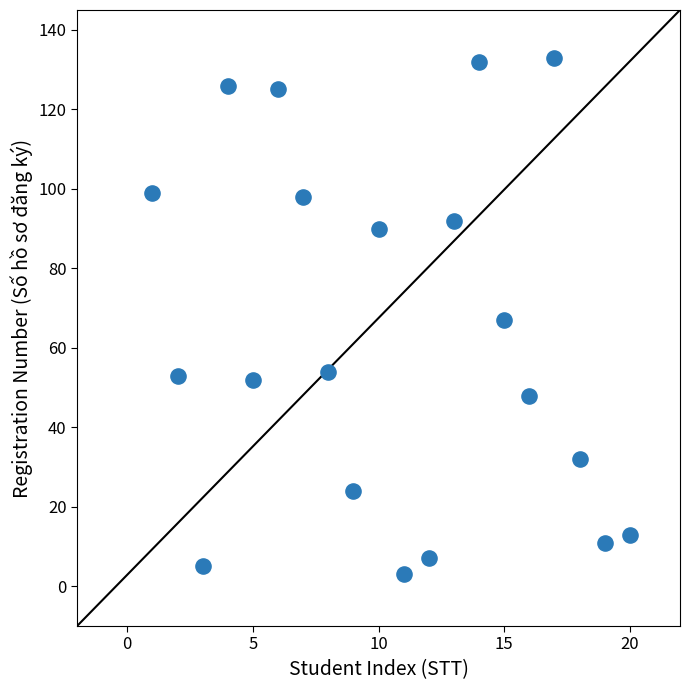

What is the range of X values (max minus min)?

19